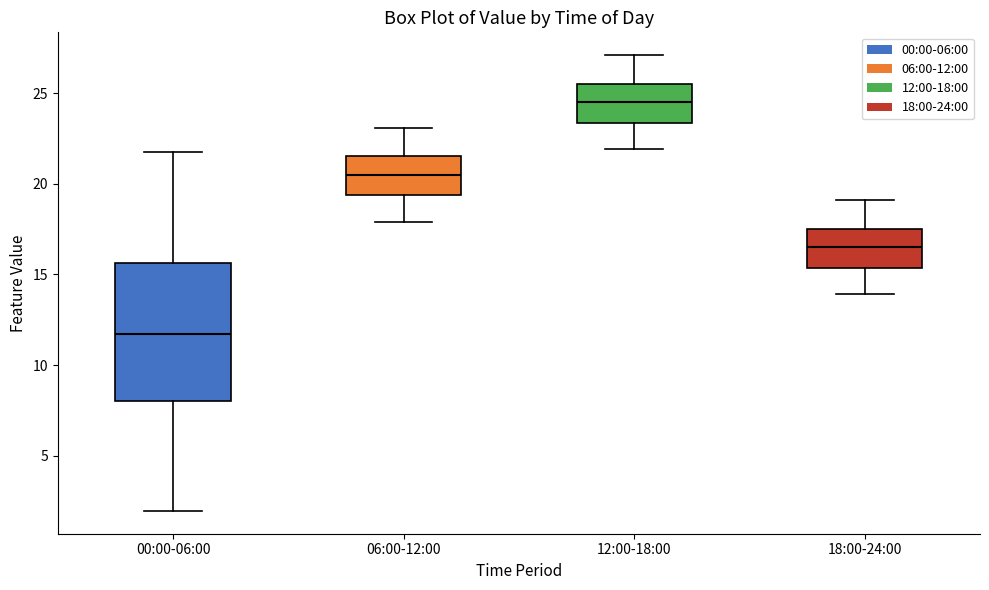

Comparing the boxes themselves (not the whiskers), which one is the tallest?

00:00-06:00